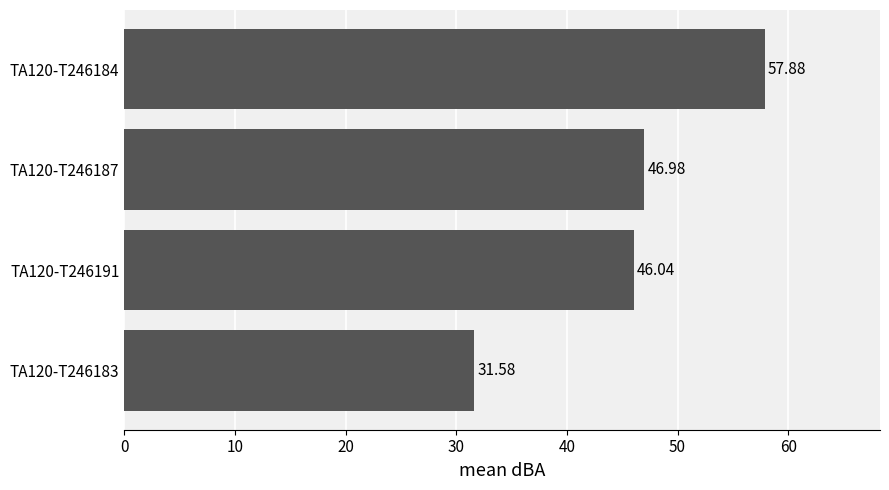

Rank the categories by value from highest to lowest.

TA120-T246184, TA120-T246187, TA120-T246191, TA120-T246183